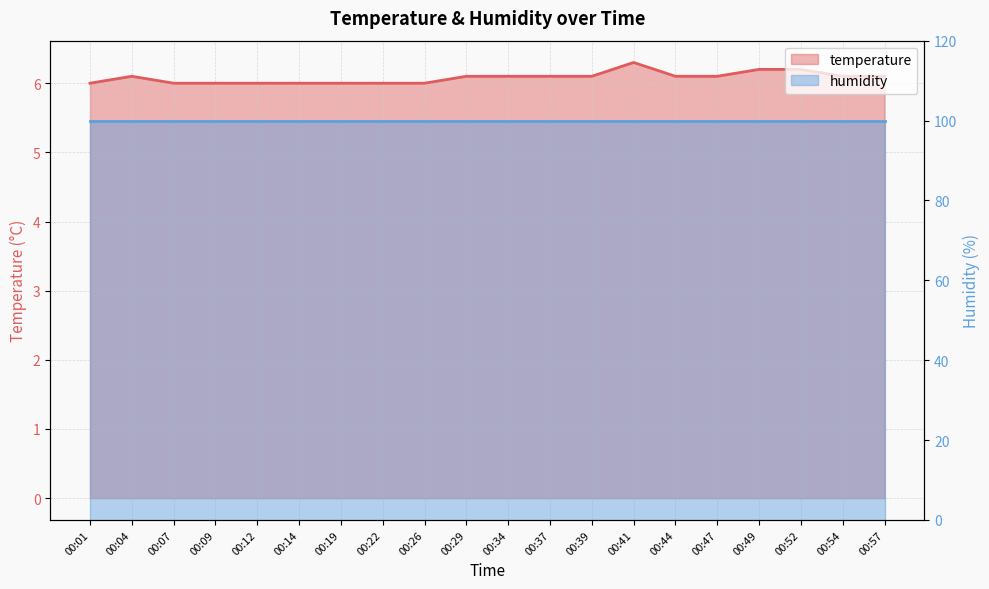

What is the change in value from 00:22 to 00:54?

+0.1